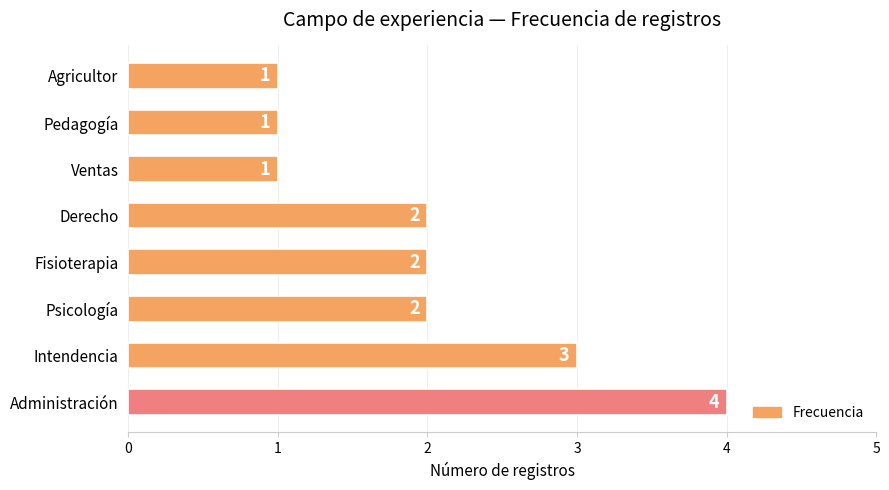

Reading bottom to top, extract all data points from this chart.

4	3	2	2	2	1	1	1